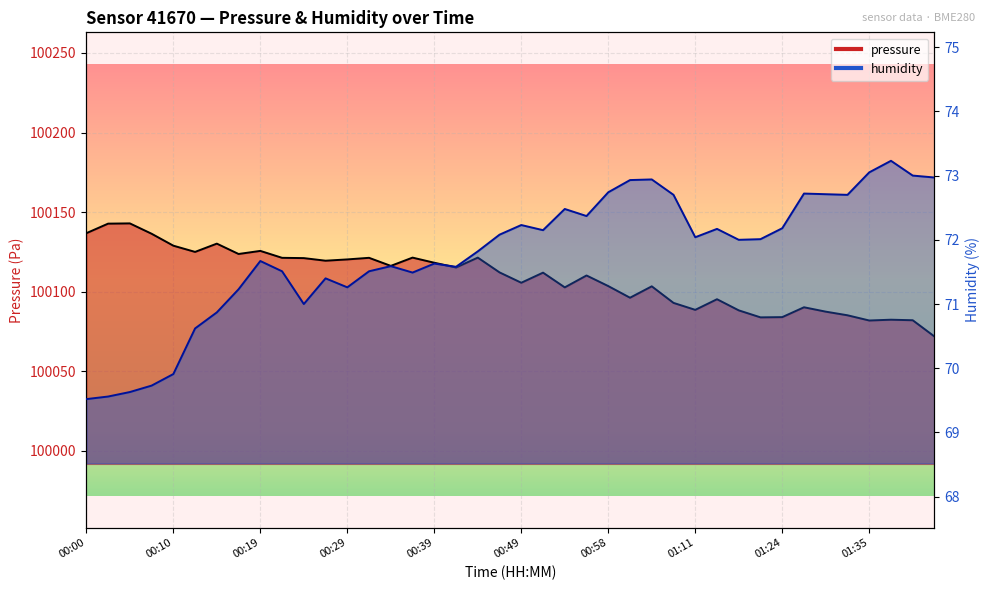

The value of pressure at 00:05 is 100143.0. True or false?

True